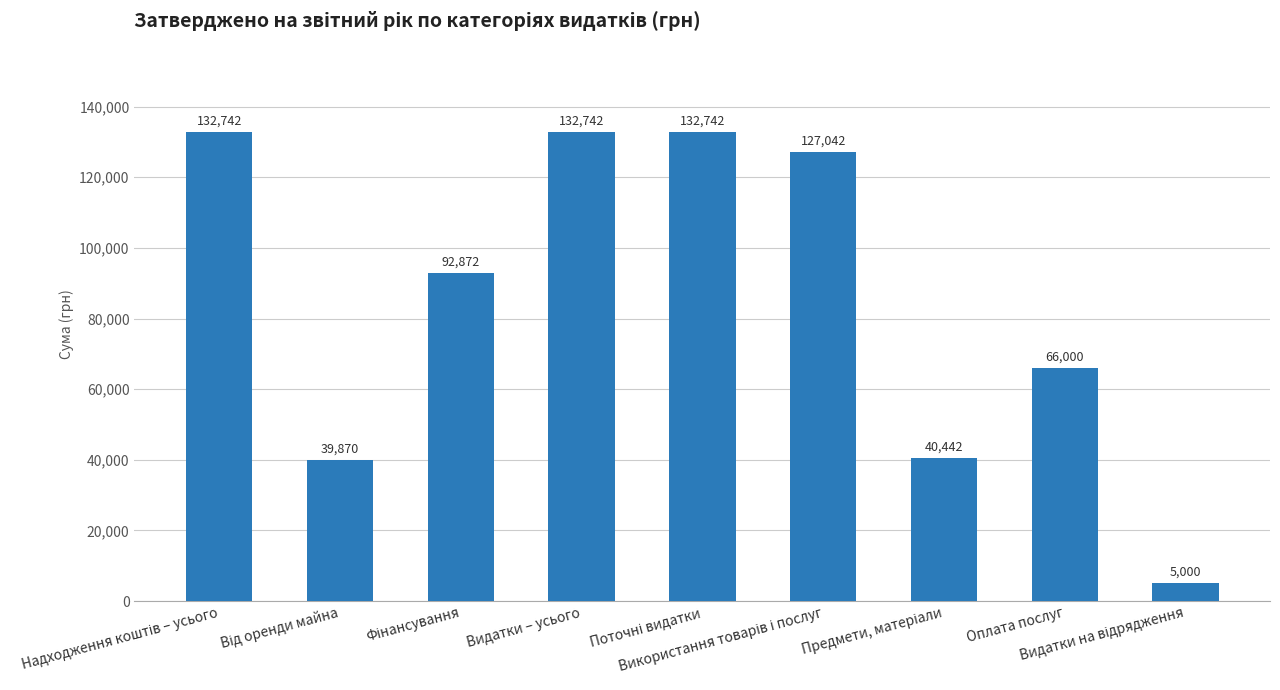

How many categories are shown in the chart?

9